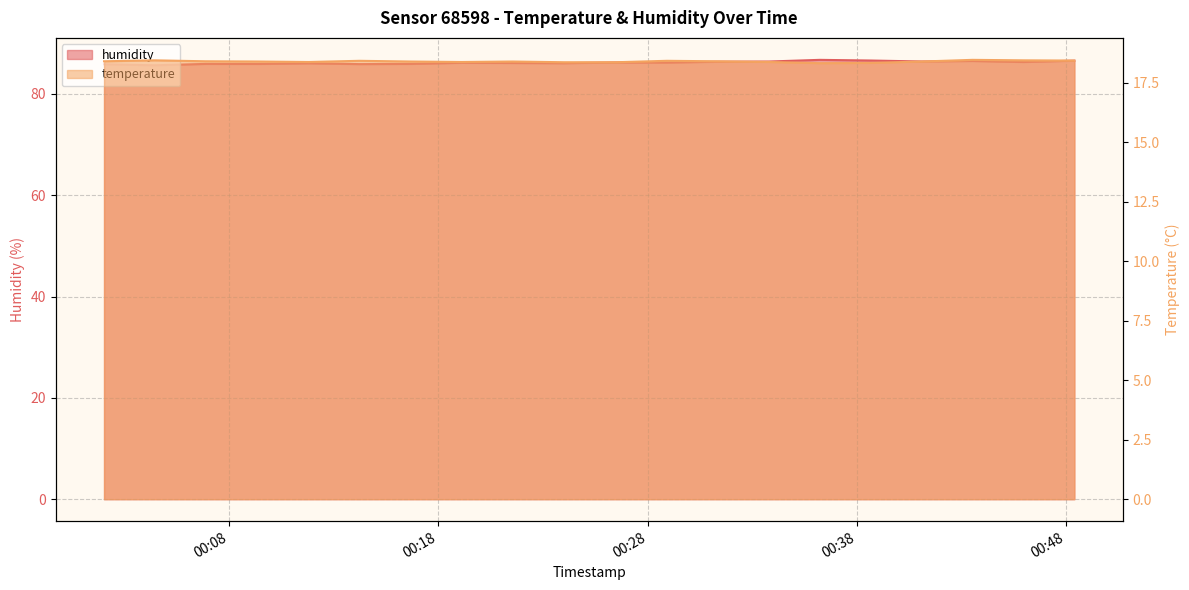

List the series in order of their overall mean, highest first.

humidity, temperature